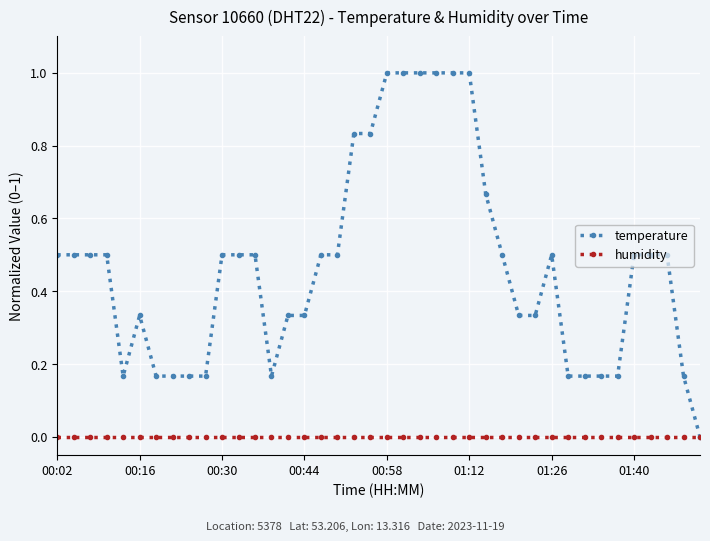

Rank the series by their maximum value, from highest to lowest.

temperature, humidity